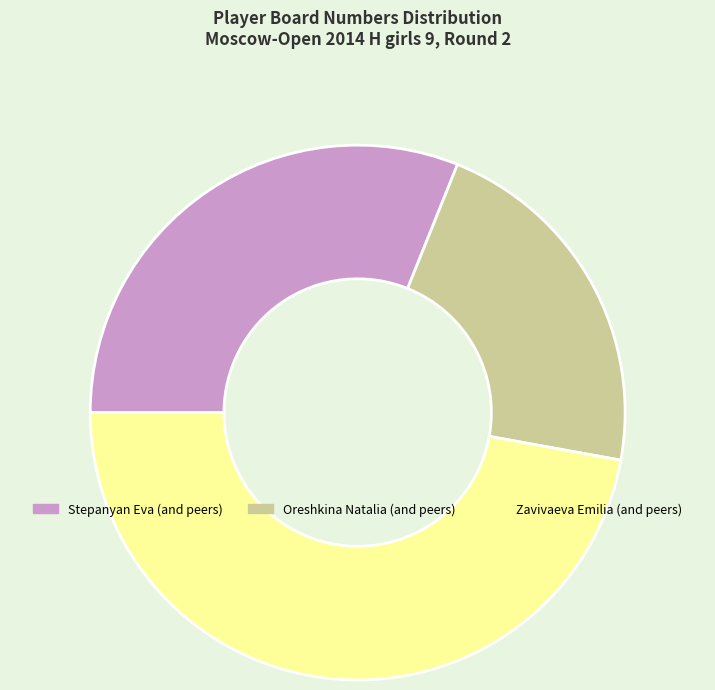

The Stepanyan Eva (and peers) slice represents 44% of the pie. True or false?

False